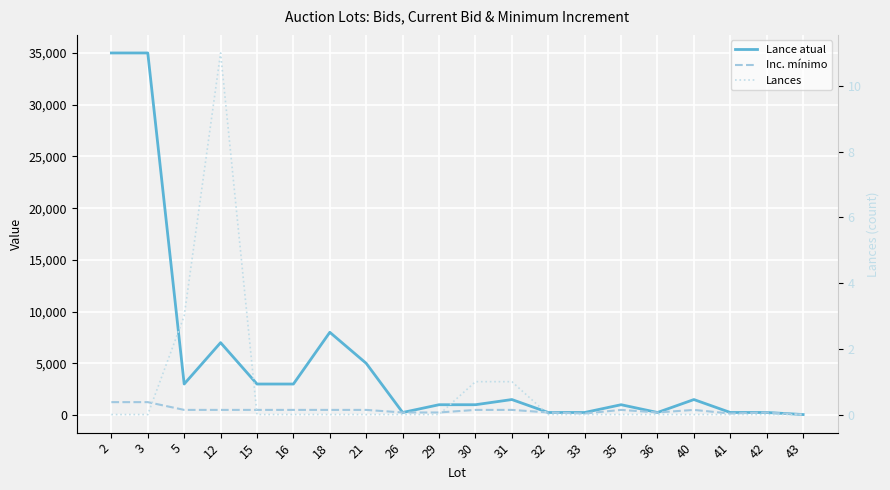

Rank the series at 42 from highest to lowest value.

Lance atual, Inc. mínimo, Lances